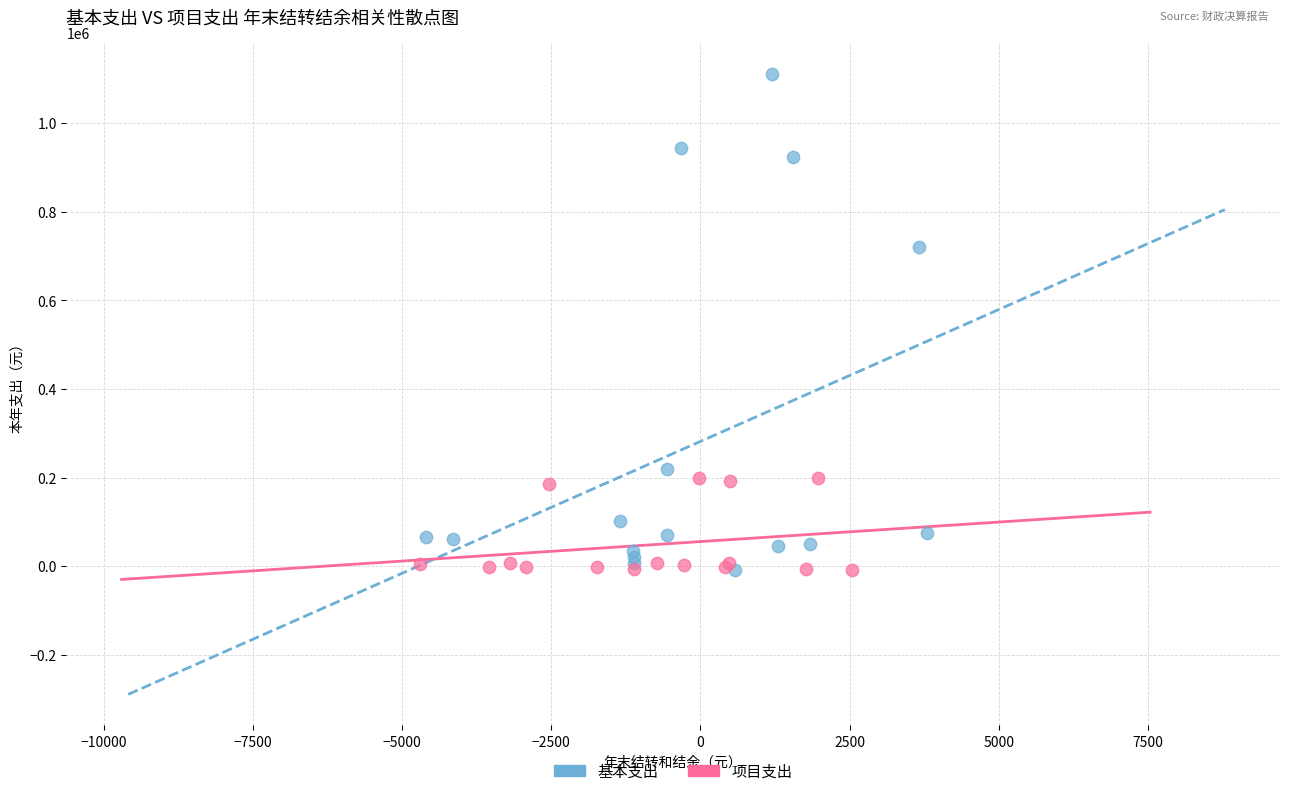

Which series reaches the maximum Y coordinate?

基本支出